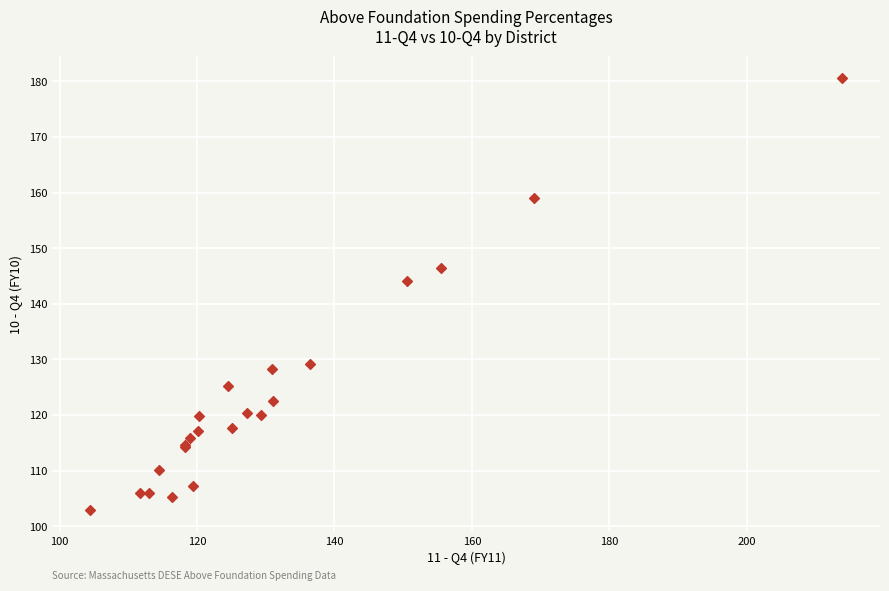

What Y value in the scatter plot is closest to 141?

144.0